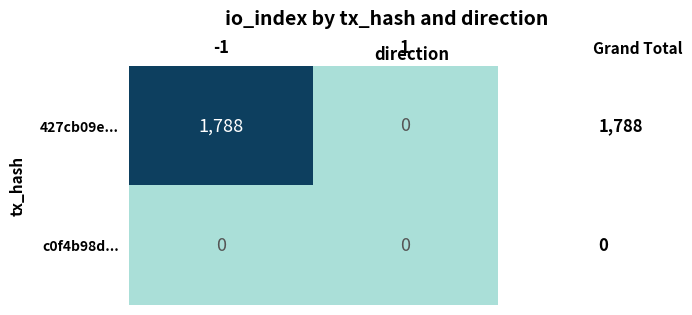

Rank the series by their maximum value, from highest to lowest.

427cb09e..., c0f4b98d...